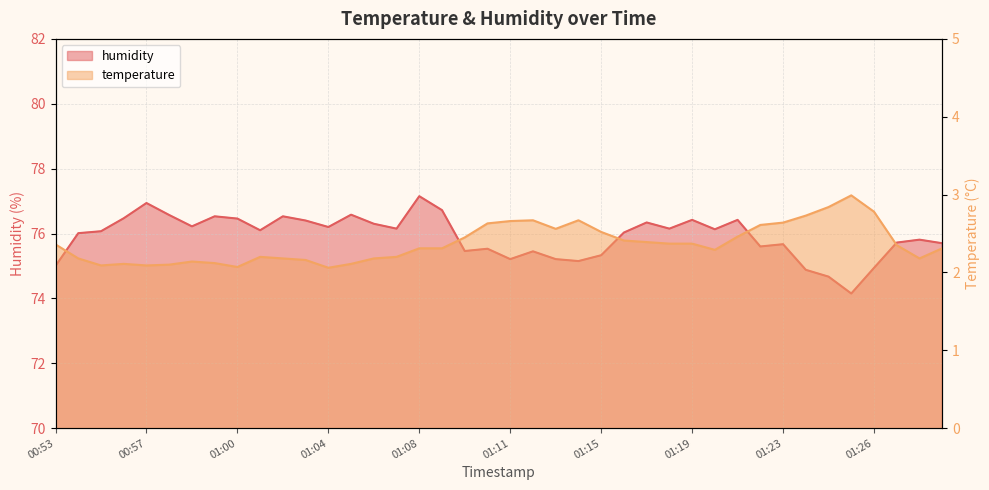

Reading left to right, transcribe all the data shown in this chart.

temperature: 2.4	2.2	2.1	2.1	2.1	2.1	2.1	2.1	2.1	2.2	2.2	2.2	2.1	2.1	2.2	2.2	2.3	2.3	2.5	2.6	2.7	2.7	2.6	2.7	2.5	2.4	2.4	2.4	2.4	2.3	2.5	2.6	2.6	2.7	2.8	3.0	2.8	2.4	2.2	2.3
humidity: 75.0	76.0	76.1	76.5	76.9	76.6	76.2	76.5	76.5	76.1	76.5	76.4	76.2	76.6	76.3	76.2	77.2	76.7	75.5	75.5	75.2	75.5	75.2	75.2	75.3	76.0	76.3	76.2	76.4	76.1	76.4	75.6	75.7	74.9	74.7	74.2	74.9	75.7	75.8	75.7